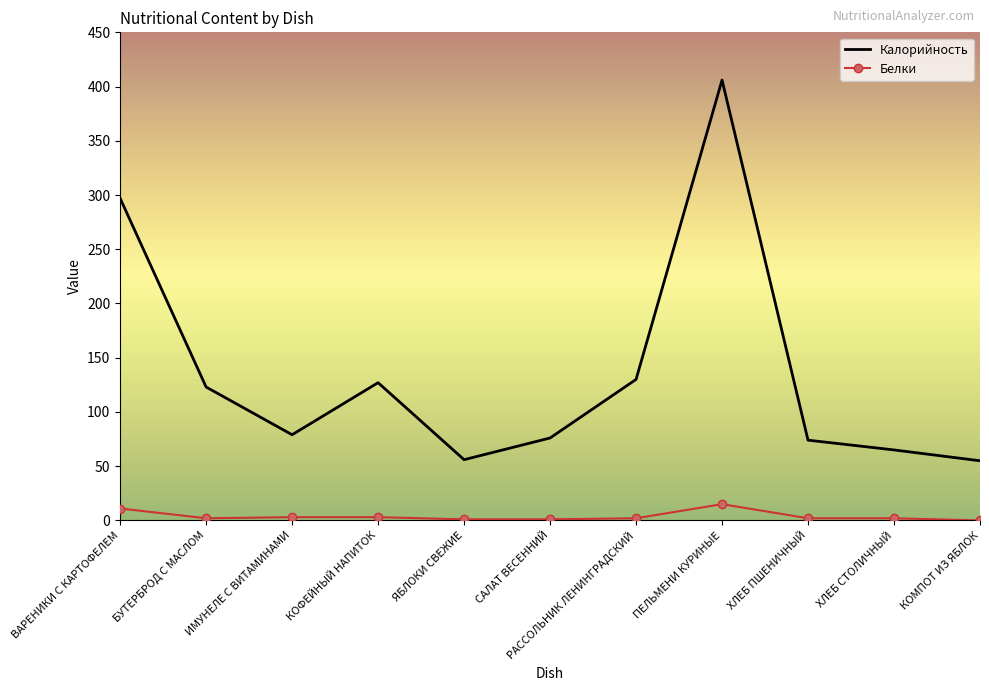

Rank the series by their average value, from lowest to highest.

Белки, Калорийность